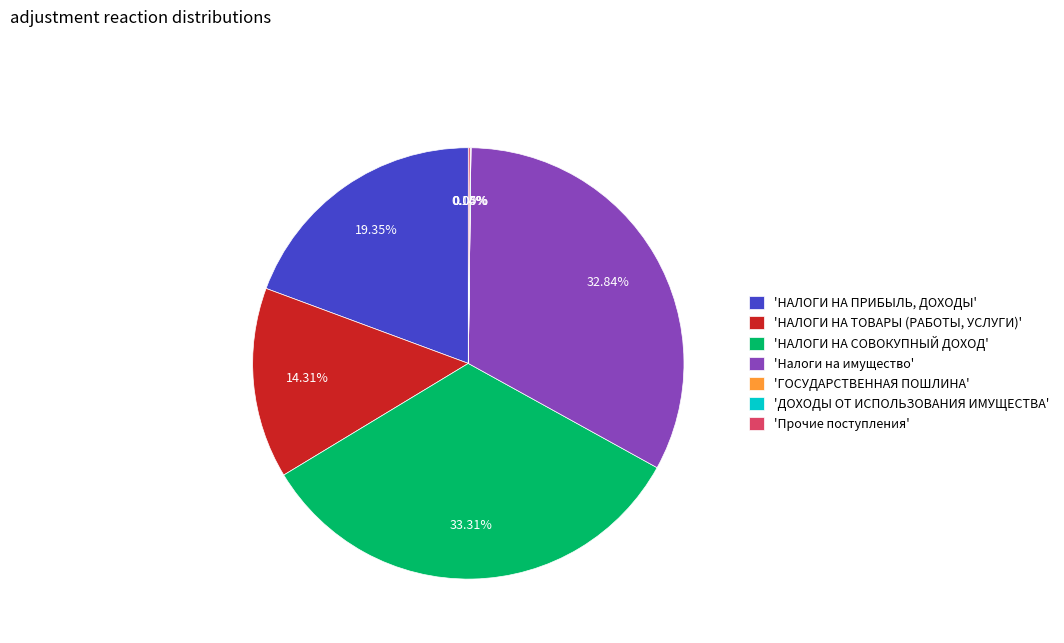

Does any single category account for the majority?

No